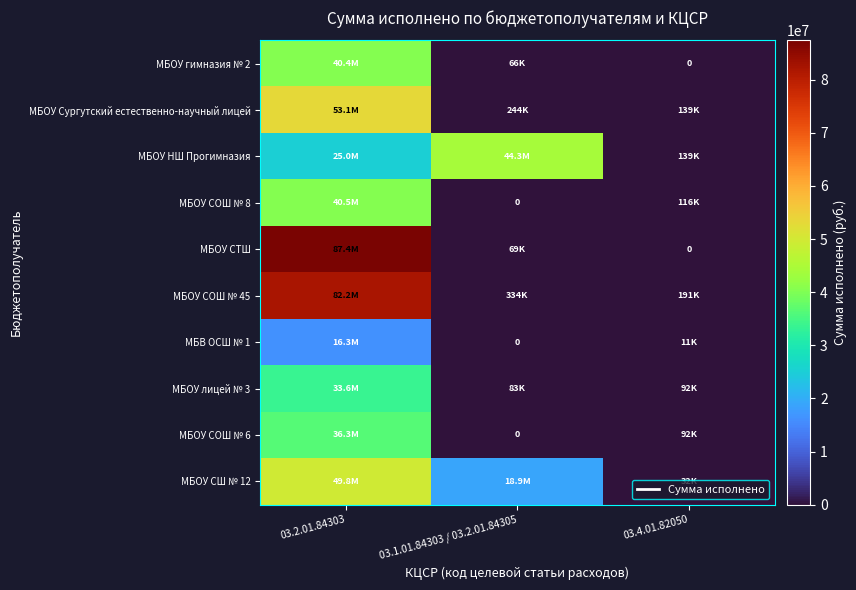

Where does the МБОУ СОШ № 8 series first go above 115533?

03.2.01.84303